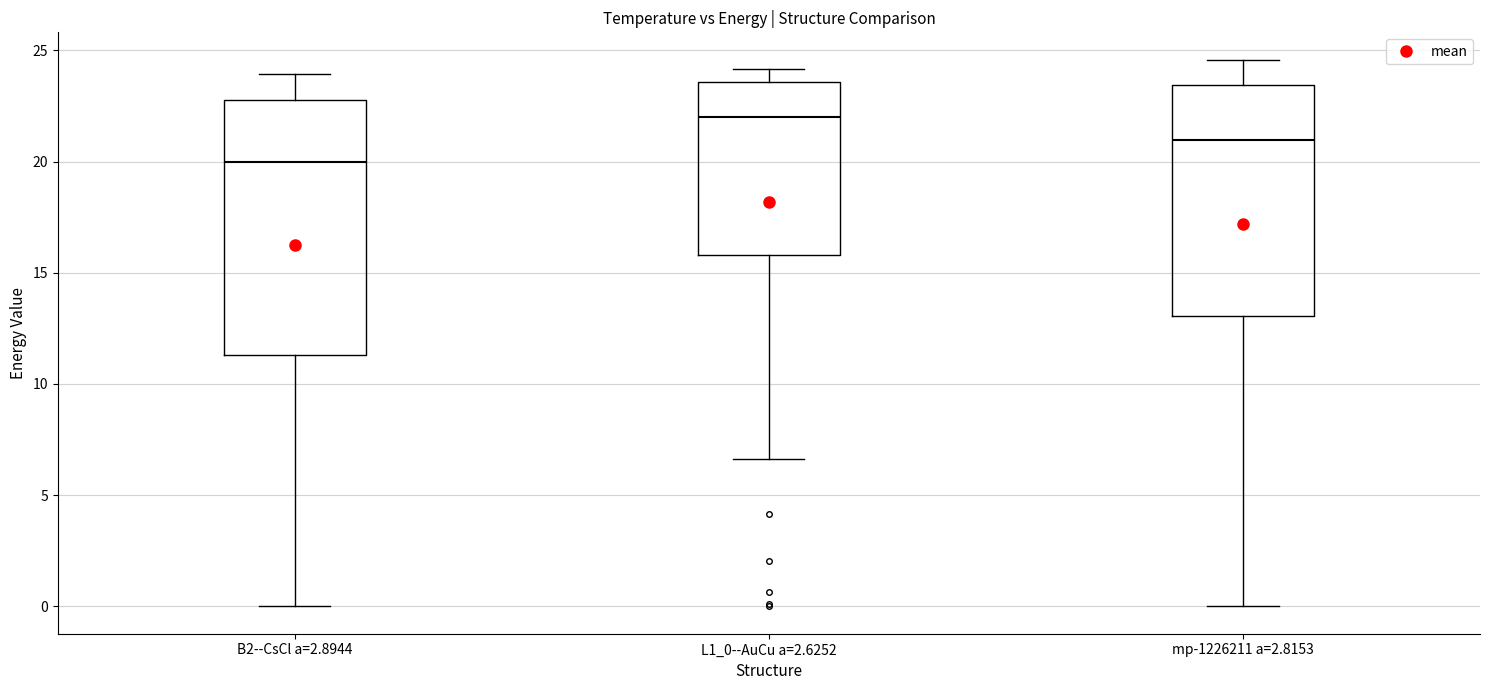

Which box is the tallest, from its lower edge to its upper edge?

B2--CsCl a=2.8944